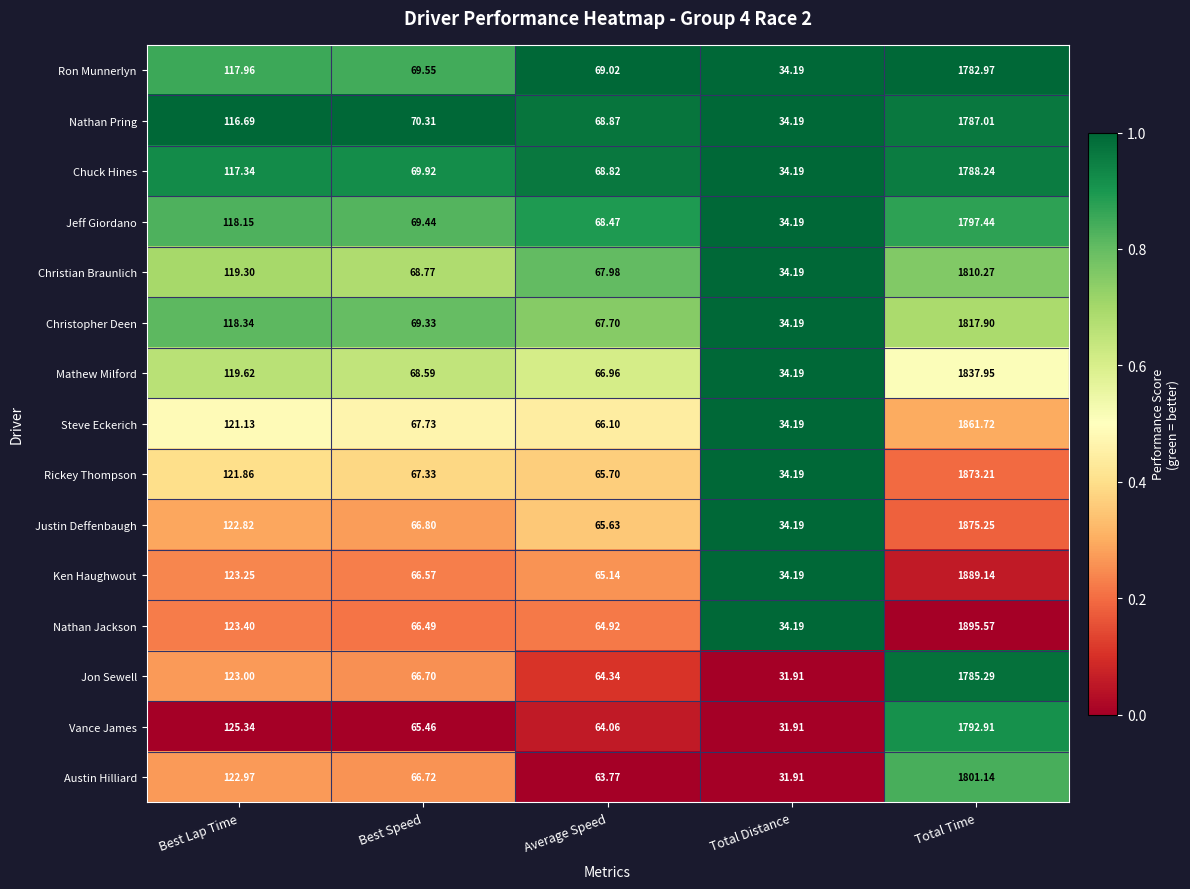

Rank the series by their maximum value, from lowest to highest.

Ron Munnerlyn, Jon Sewell, Nathan Pring, Chuck Hines, Vance James, Jeff Giordano, Austin Hilliard, Christian Braunlich, Christopher Deen, Mathew Milford, Steve Eckerich, Rickey Thompson, Justin Deffenbaugh, Ken Haughwout, Nathan Jackson